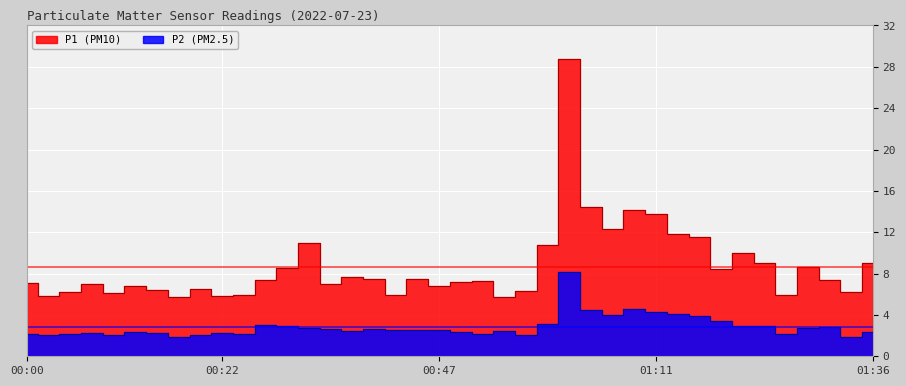

At which label does P1 reach its peak?

01:01